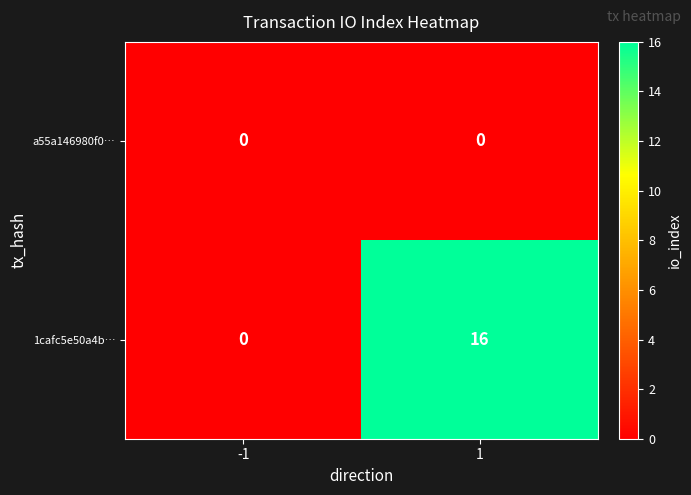

Is it true that 1cafc5e50a4b… equals 6 at -1?

False